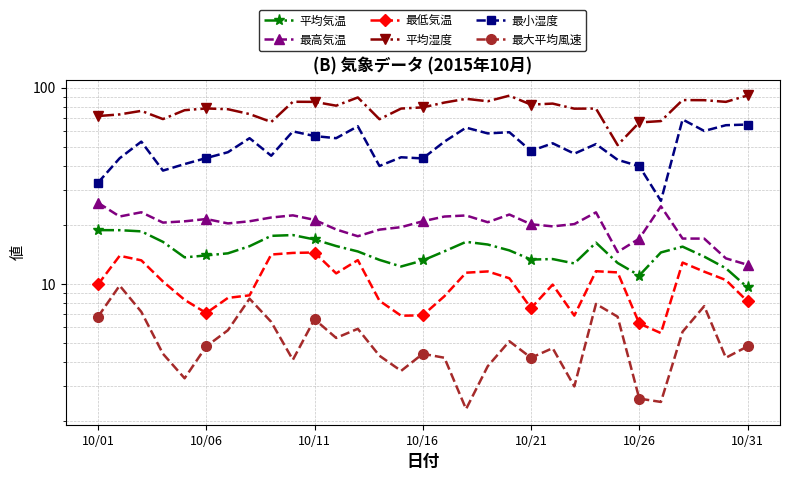

What is the difference between the highest and lowest values at 16?

79.8